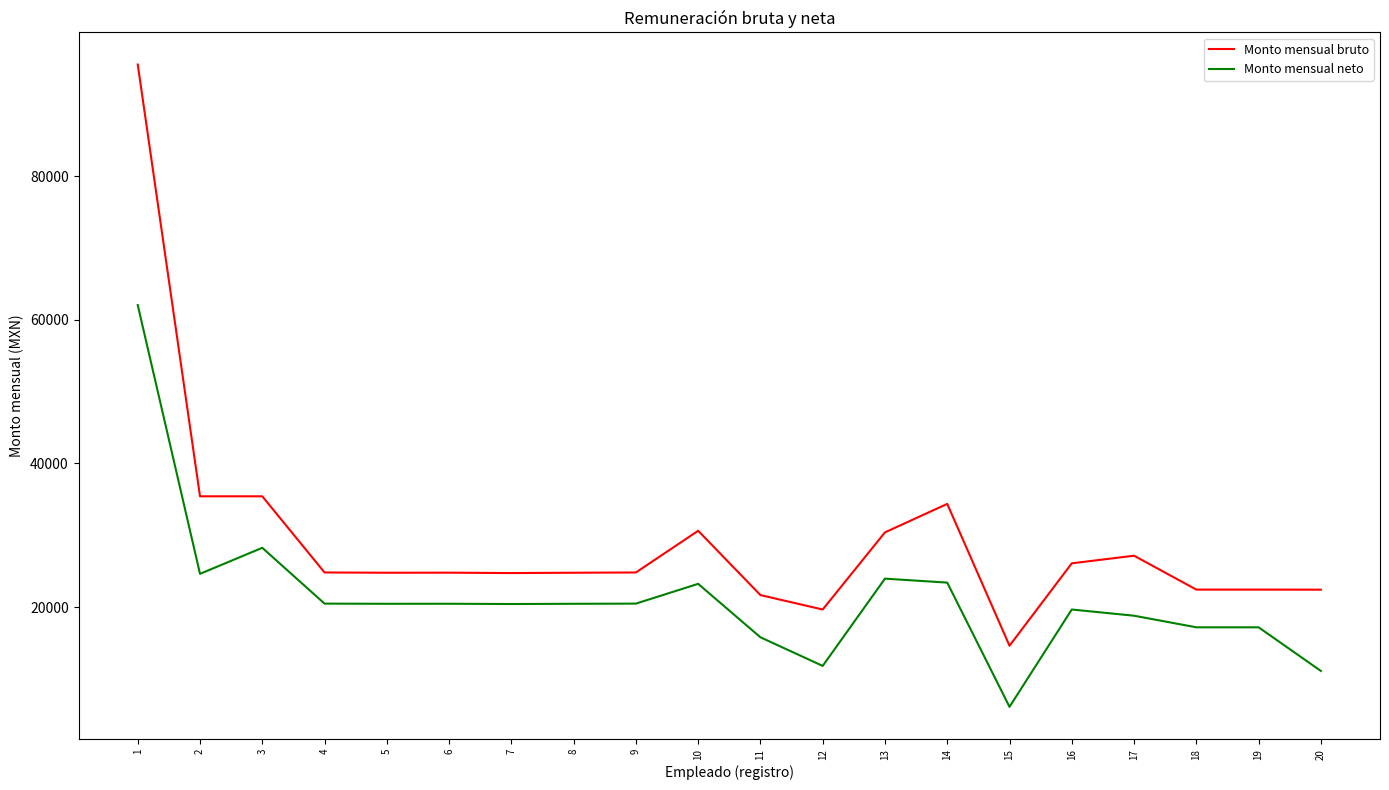

How many lines are shown in the chart?

2